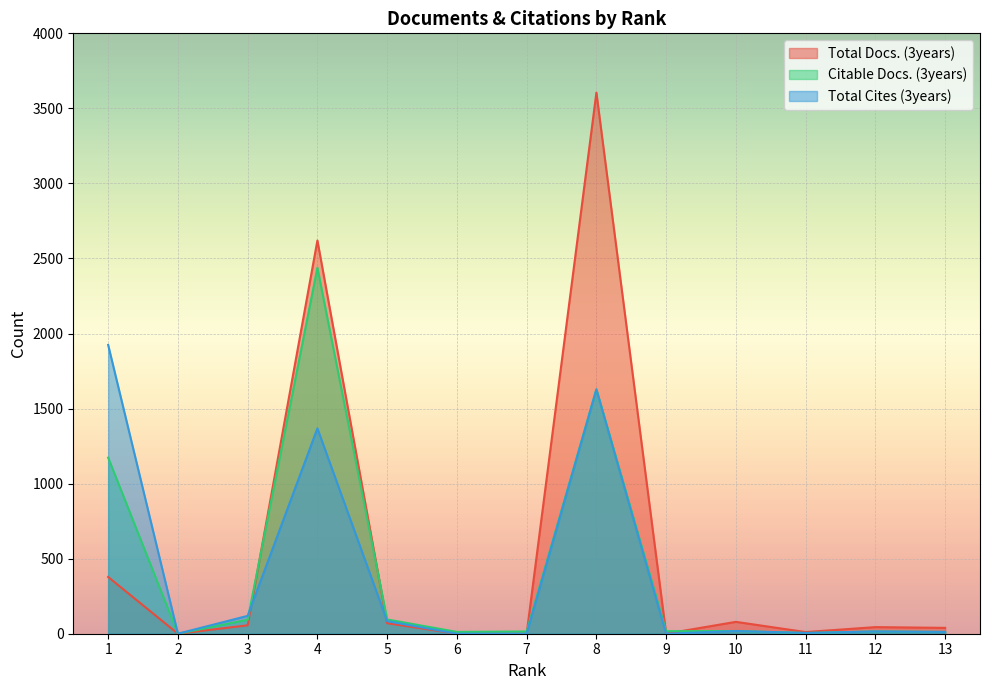

What is the value of the Citable Docs. (3years) point at the 6th from the left?

12